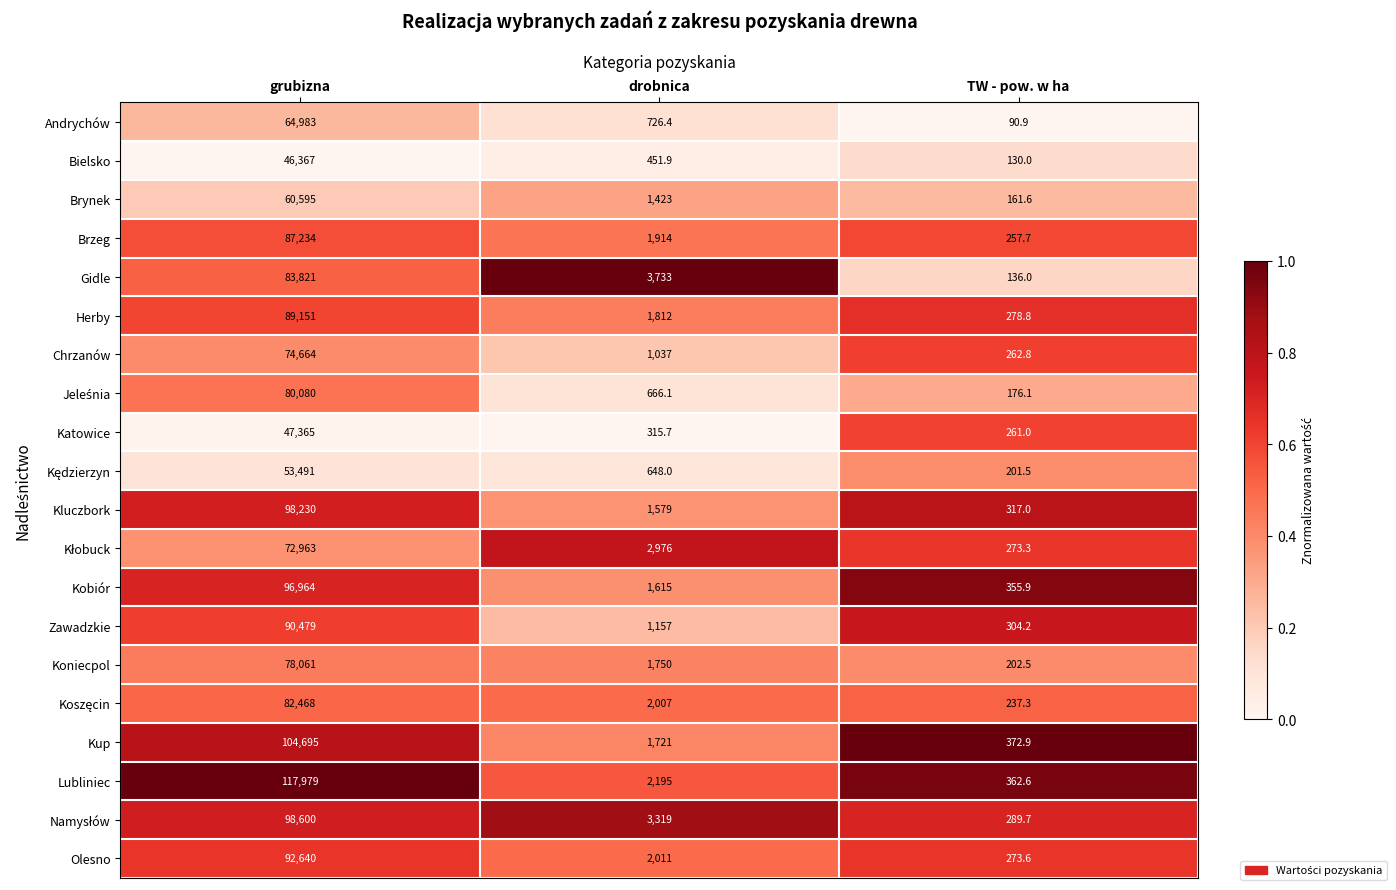

Between grubizna and drobnica, which series saw the biggest shift?

Lubliniec